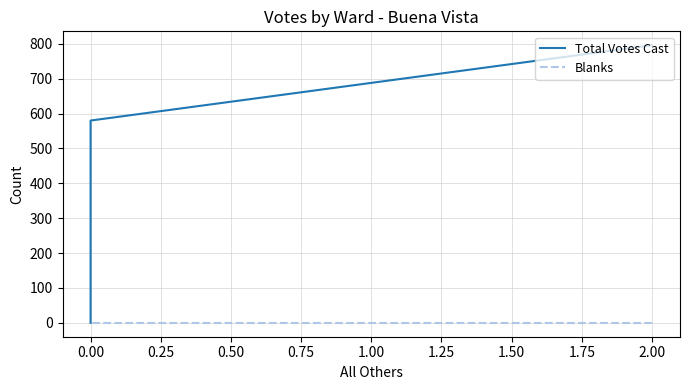

Rank the series at 0.00 from highest to lowest value.

Total Votes Cast, Blanks